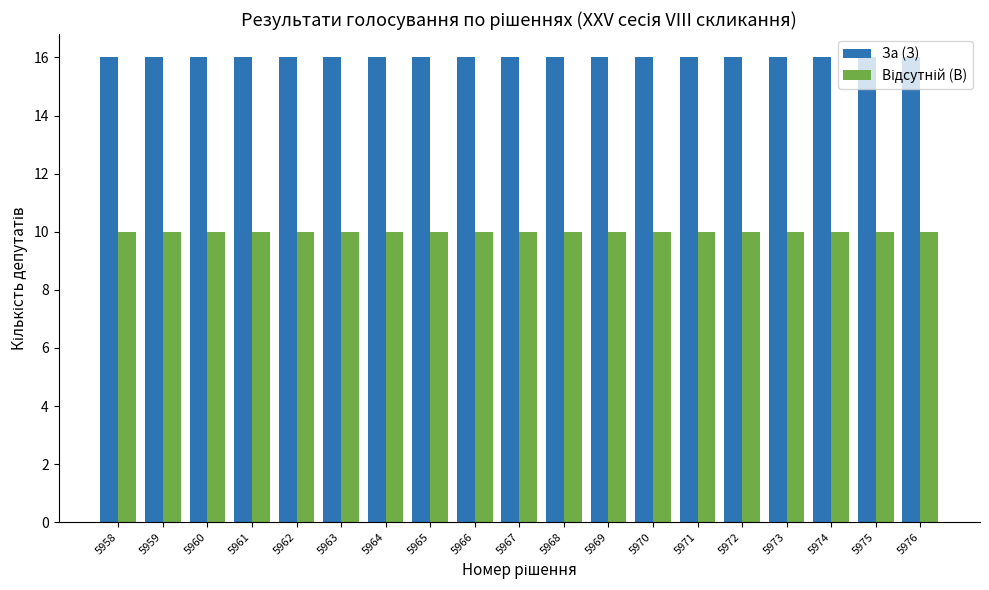

What is the spread (max minus min) of values at 5967?

6